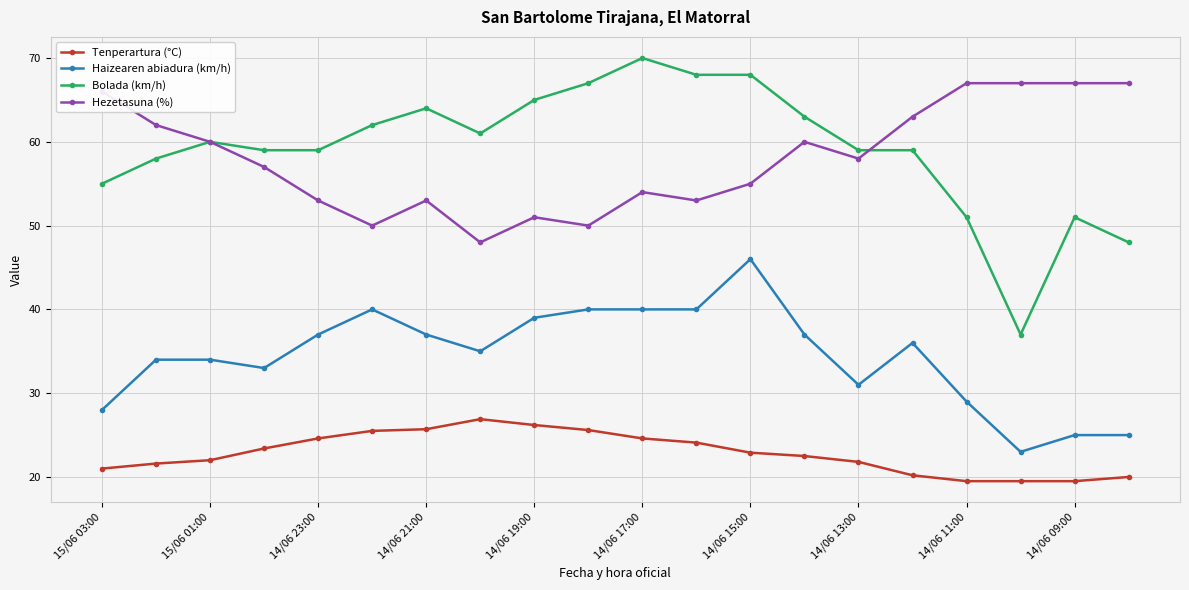

Which series has the largest range (max minus min)?

Bolada (km/h)